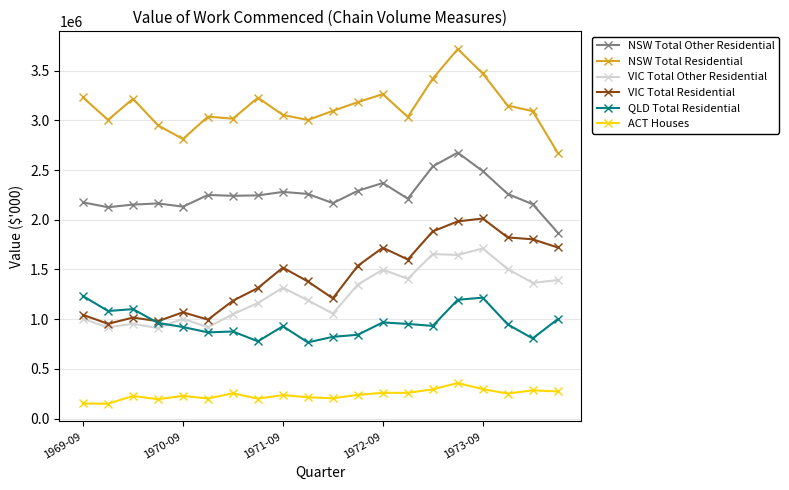

How many lines are shown in the chart?

6